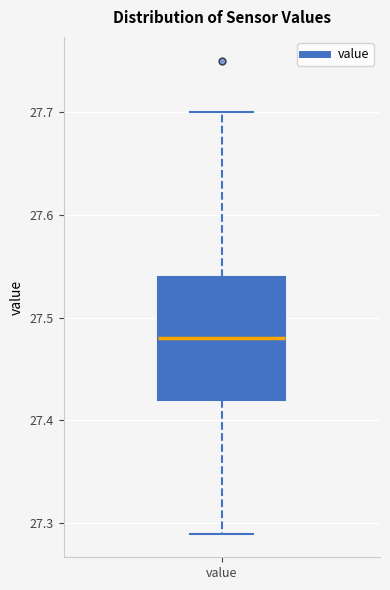

Transcribe this box plot: give where the median line is, the range the box spans, and where the two whiskers end, as read against the y-axis. The values are not printed on the chart, so give them approximately, as read against the axis.

median 27.48, box 27.42 to 27.54, whiskers 27.29 to 27.70